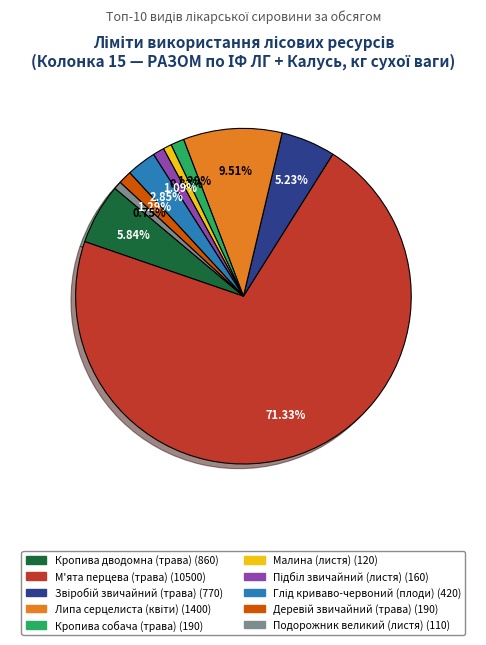

Approximately how many times larger is the value at Подорожник великий (листя) compared to Малина (листя)?

0.9